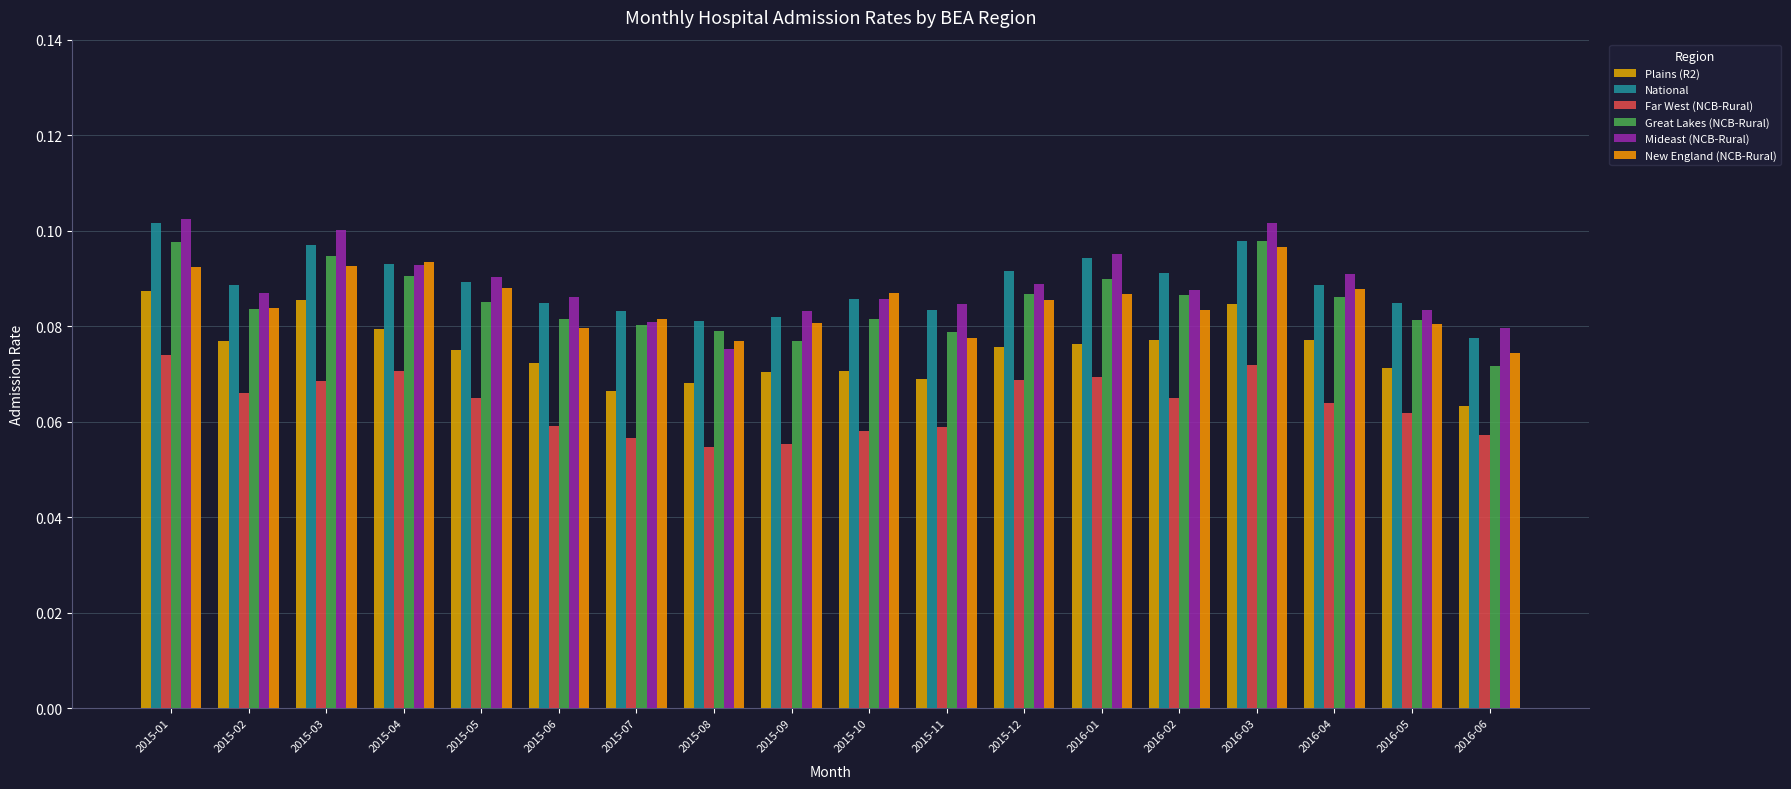

How many groups of bars are there?

18